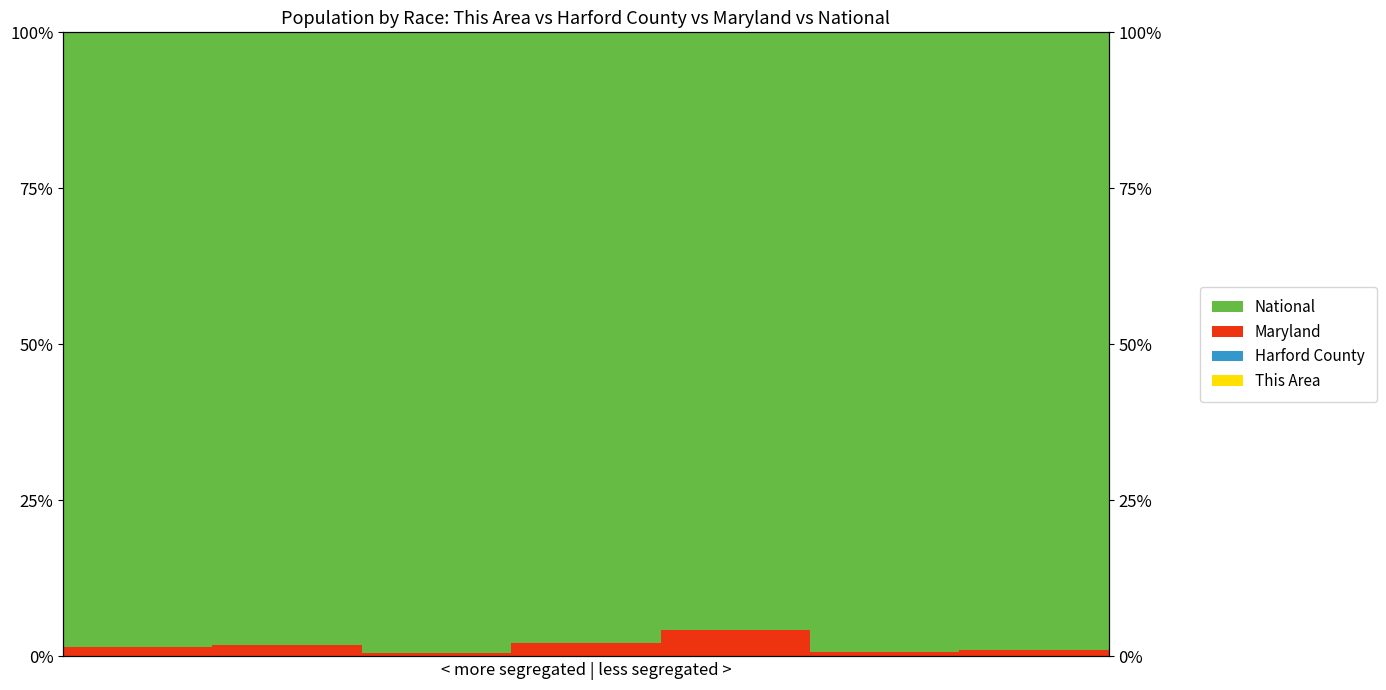

Reading right to left, transcribe all the data shown in this chart.

This Area: 6=0.0	5=0.0	4=0.0	3=0.0	2=0.0	1=0.0	0=0.0
Harford County: 6=0.0	5=0.0	4=0.1	3=0.0	2=0.0	1=0.1	0=0.1
Maryland: 6=1.1	5=0.7	4=4.2	3=2.1	2=0.6	1=1.8	0=1.5
National: 6=98.9	5=99.3	4=95.7	3=97.8	2=99.4	1=98.1	0=98.4